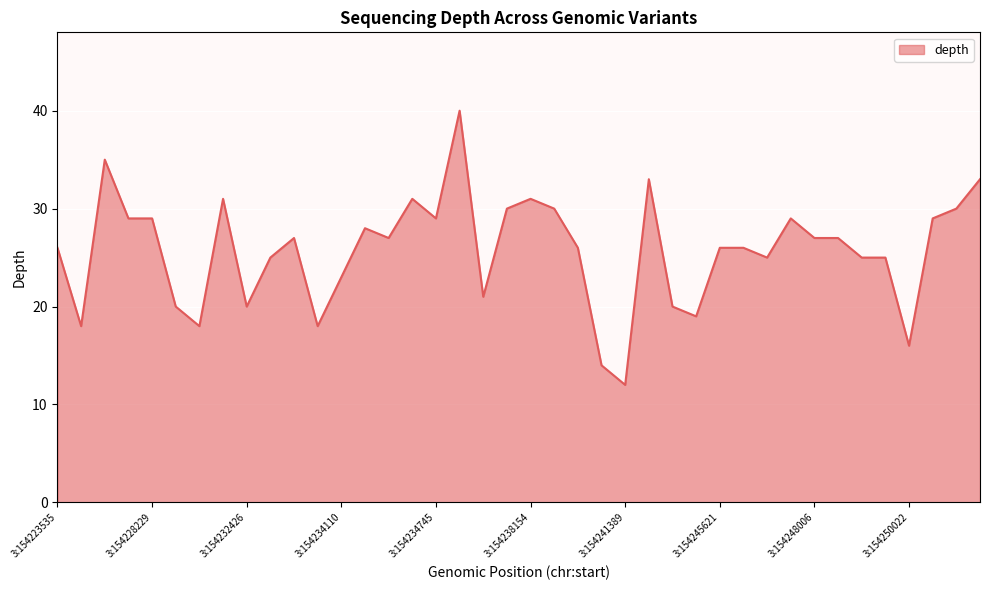

Is this an area chart (filled region under the line)?

Yes